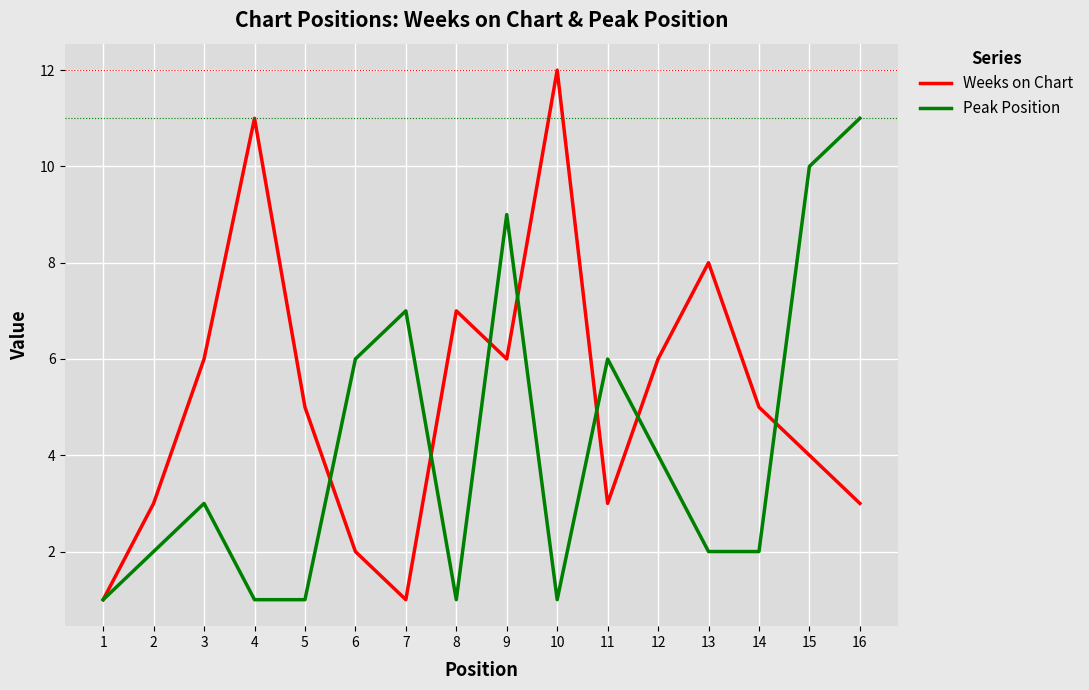

Reading left to right, what are all the values shown in this chart?

Weeks on Chart: 1=1	2=3	3=6	4=11	5=5	6=2	7=1	8=7	9=6	10=12	11=3	12=6	13=8	14=5	15=4	16=3
Peak Position: 1=1	2=2	3=3	4=1	5=1	6=6	7=7	8=1	9=9	10=1	11=6	12=4	13=2	14=2	15=10	16=11